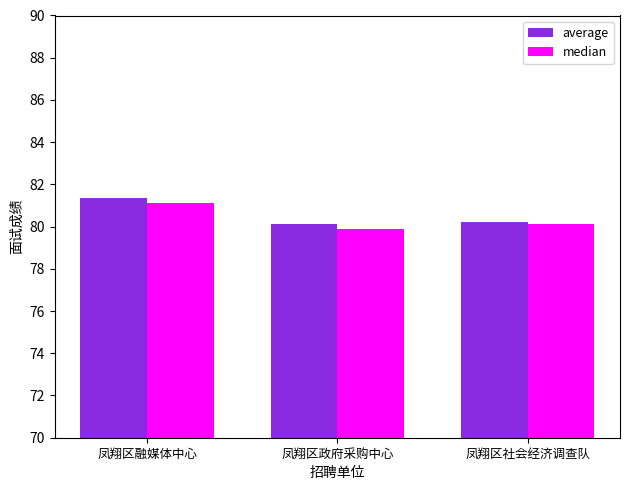

At which category is the sum across all series the highest?

凤翔区融媒体中心